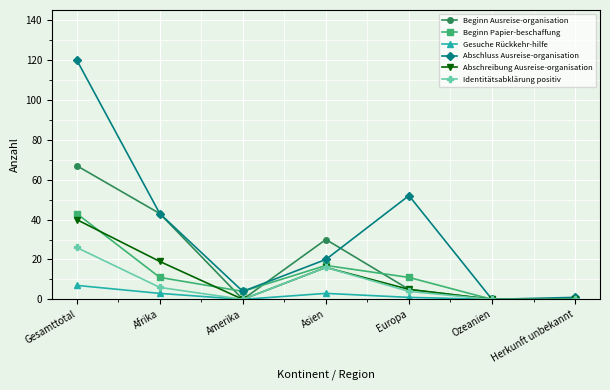

How many interior local peaks does the Identitätsabklärung positiv series have?

1